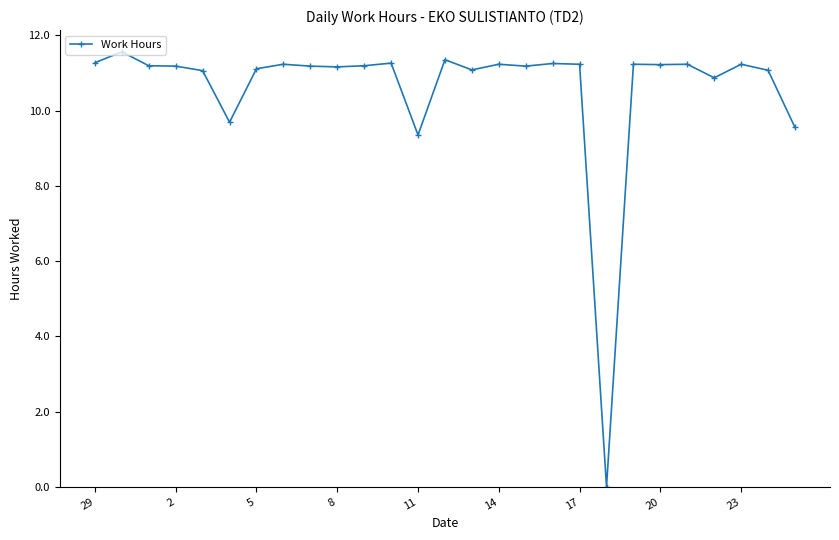

What is the maximum value shown in the chart?

11.6